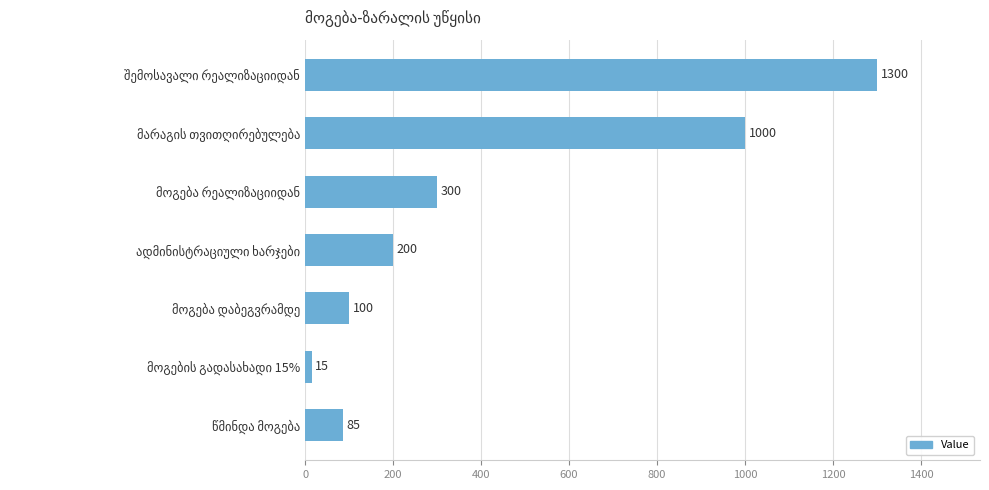

What is the value of the 3rd bar from the top?

300